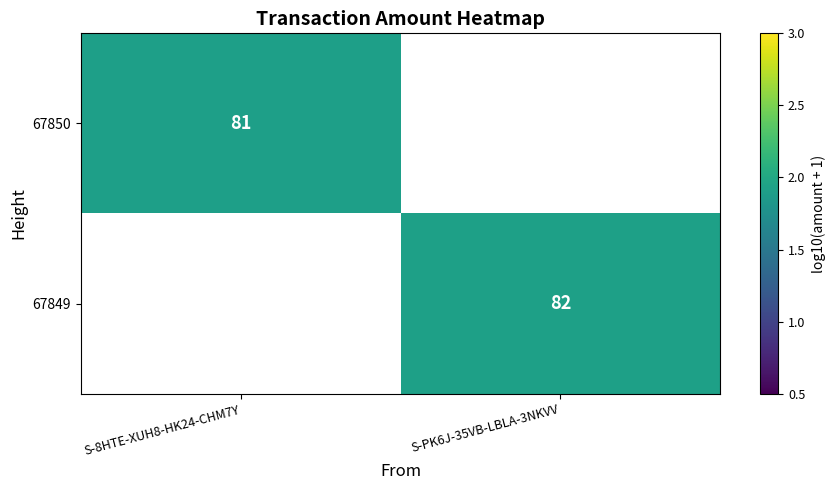

At which category does the chart reach its minimum across all series?

S-8HTE-XUH8-HK24-CHM7Y